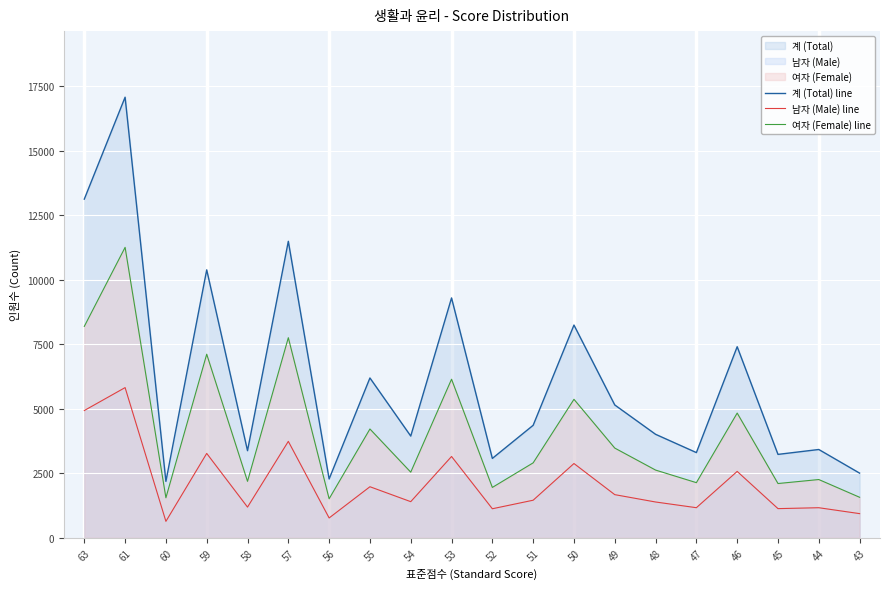

What is the difference between the second highest and second lowest values in the 계 (Total) line series?

10851